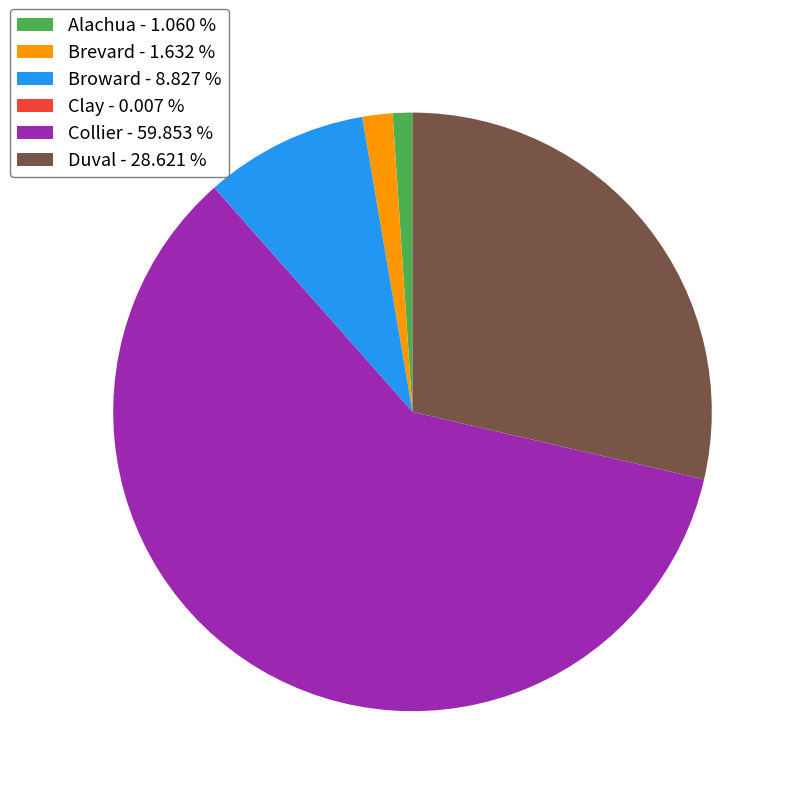

Is it true that Duval is 29% of the pie?

True